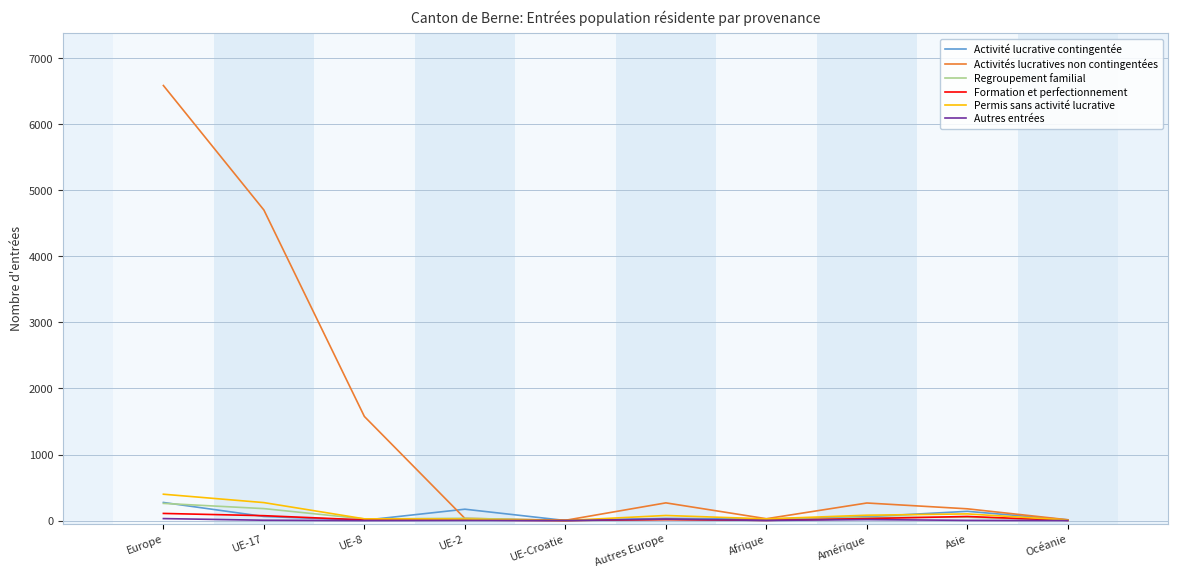

Which series changed the most between UE-17 and Océanie?

Activités lucratives non contingentées